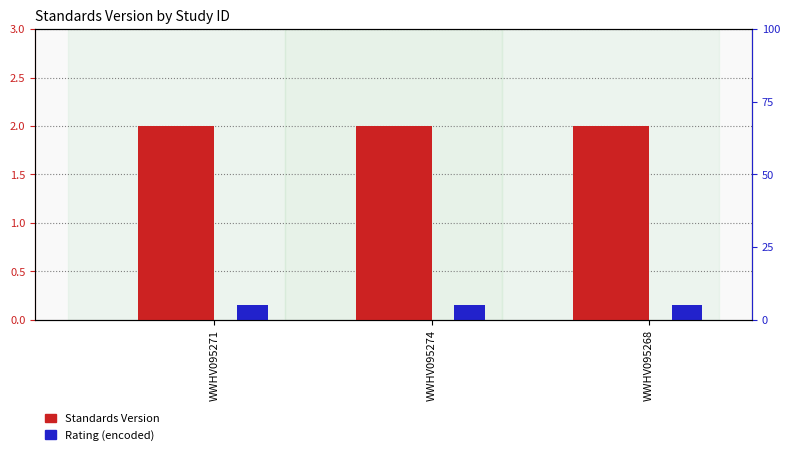

Reading left to right, what are all the values shown in this chart?

Standards Version: 2.0	2.0	2.0
Rating (encoded): 0.1	0.1	0.1